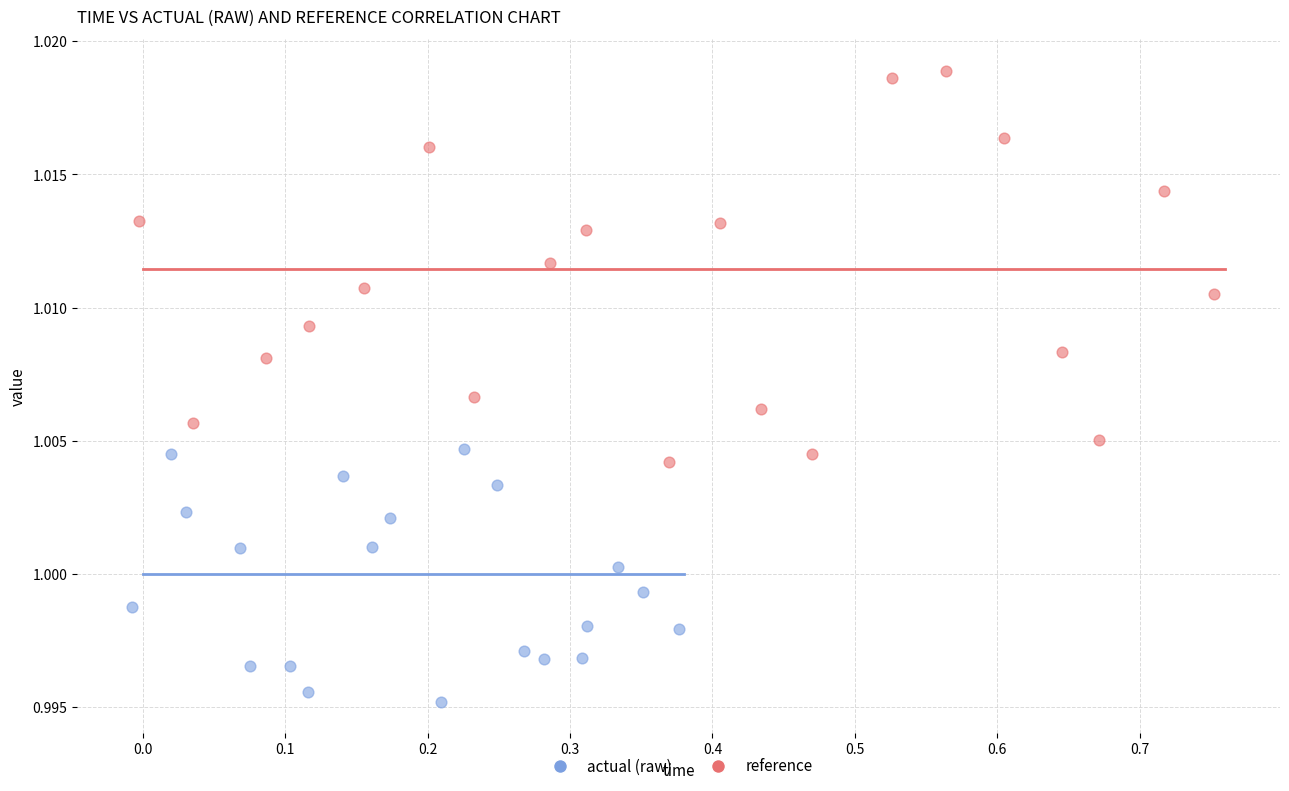

Which series has the largest Y range (max minus min)?

reference